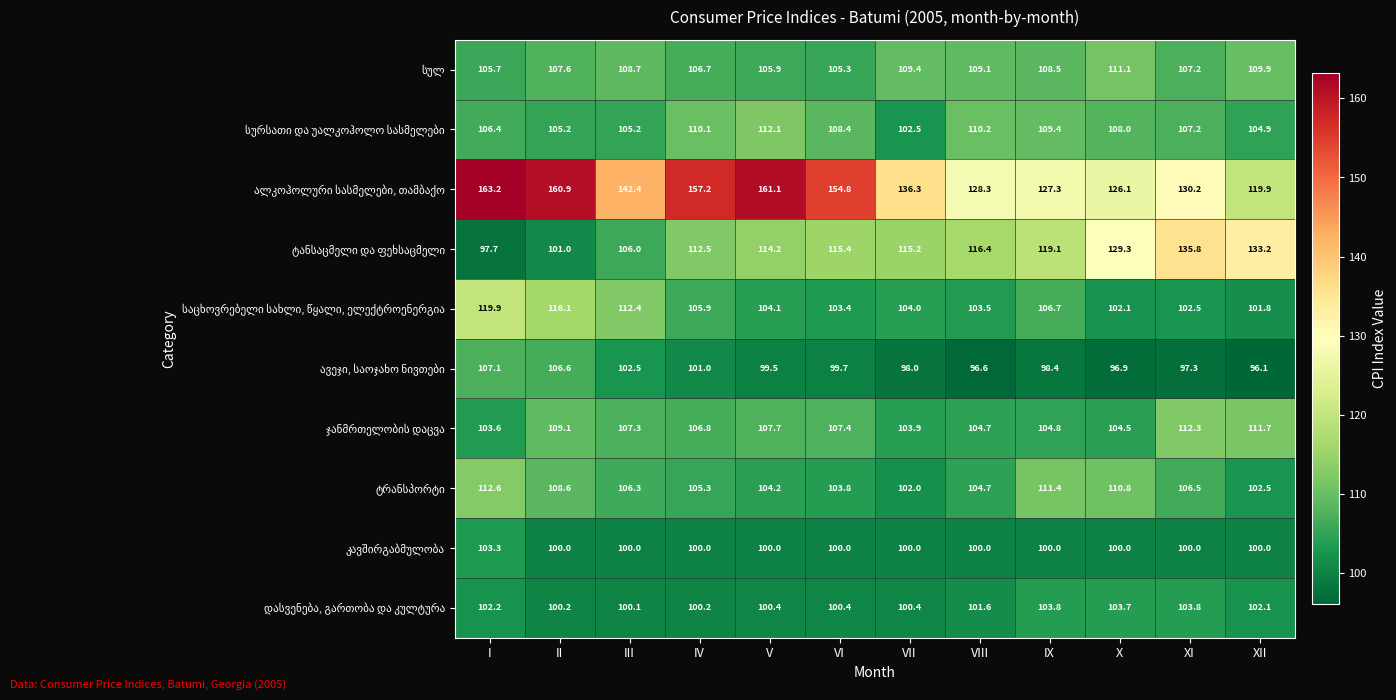

What is the total value across all series at XI?

1102.8